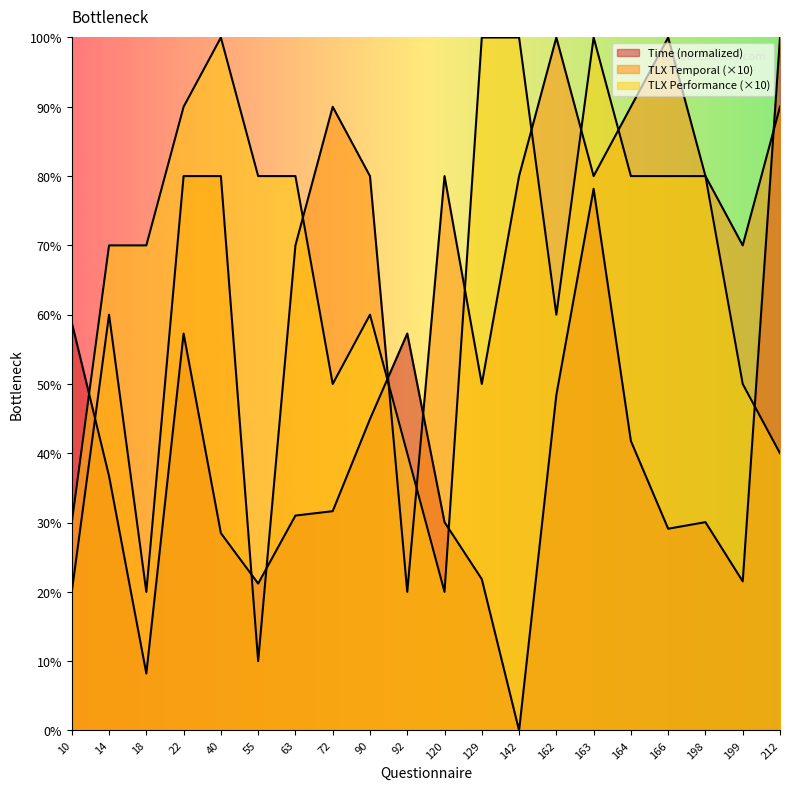

How many series are shown in this chart?

3